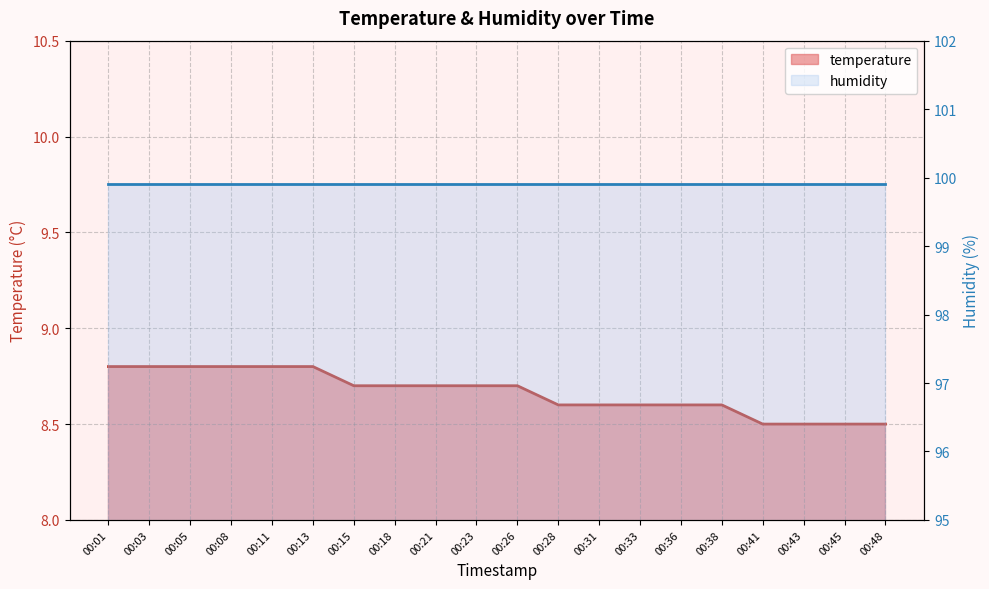

Count the values in the range 8 to 9.

20